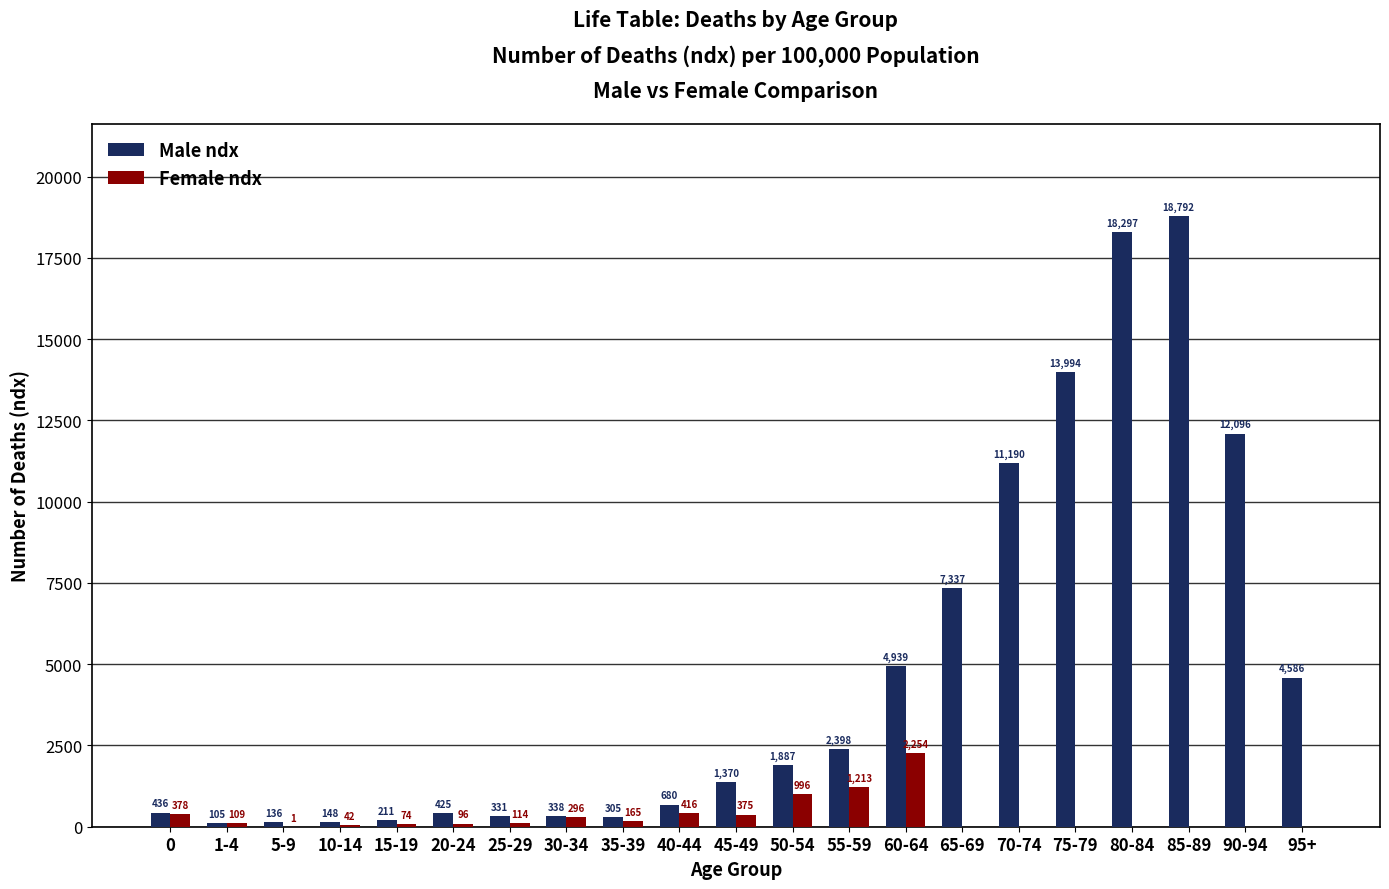

What is the total value across all series at 50-54?

2883